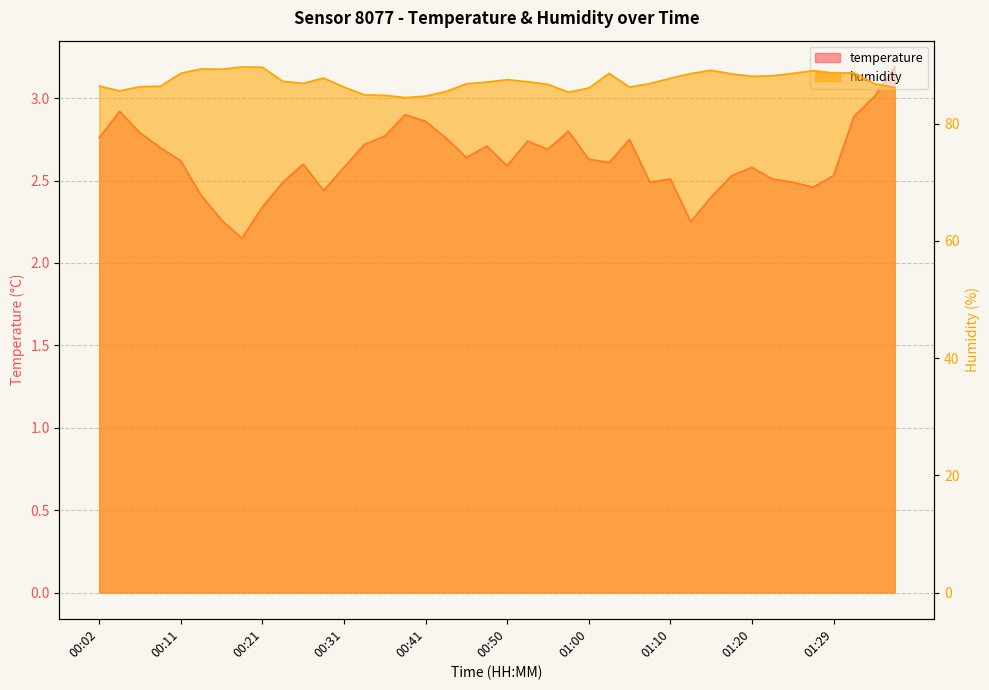

True or false: temperature and humidity cross at least once.

False